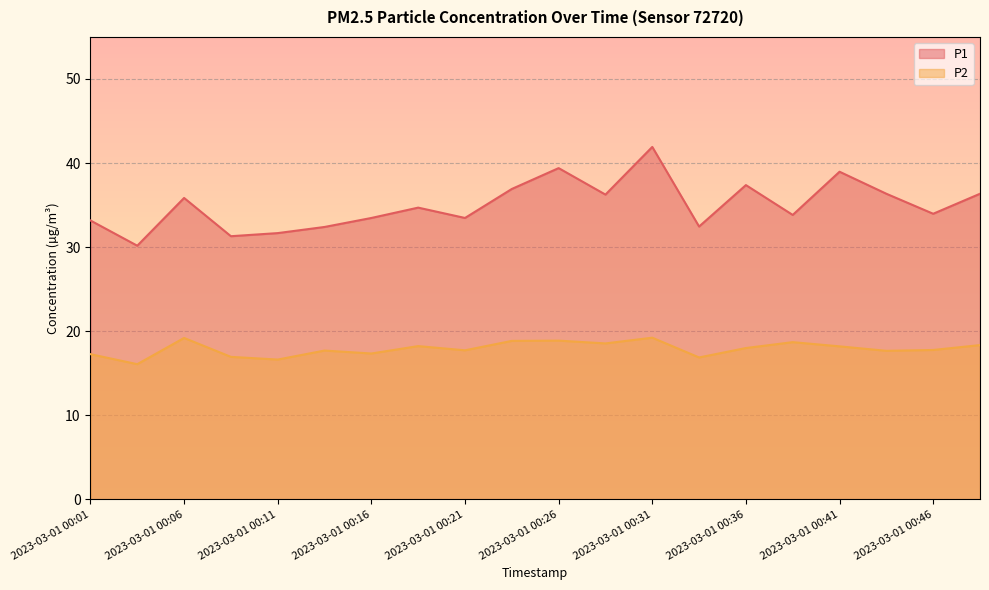

Which label corresponds to the smallest value in the chart?

2023-03-01 00:03